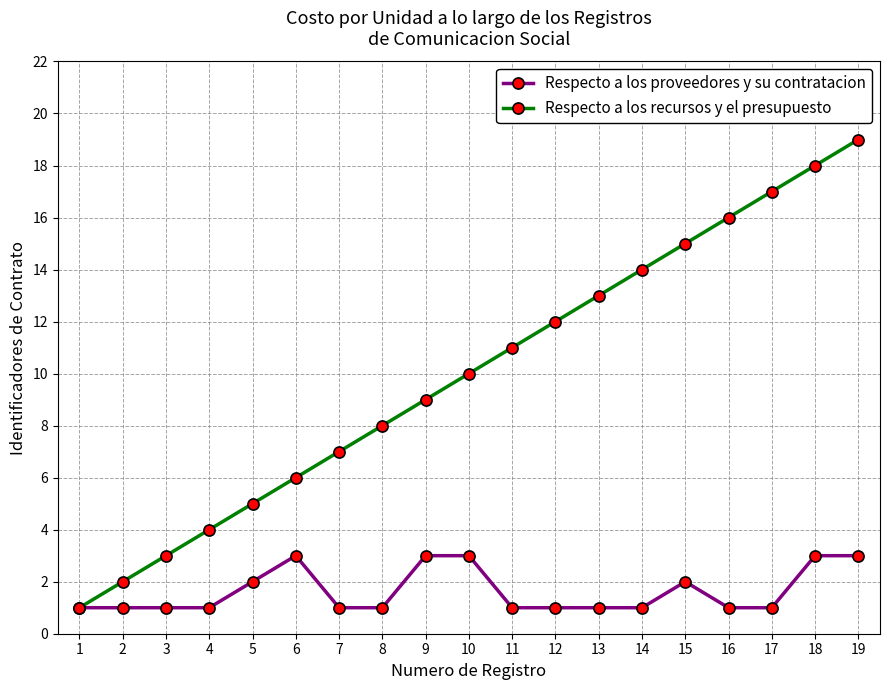

Read the Respecto a los proveedores y su contratacion value at 3.

1